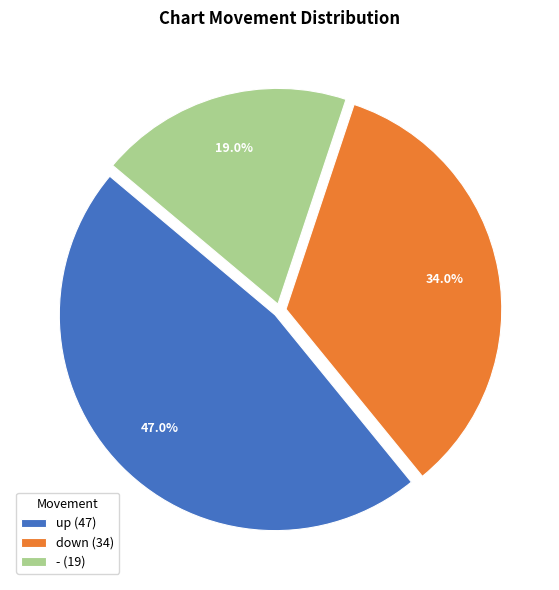

Rank the categories by value from lowest to highest.

-, down, up